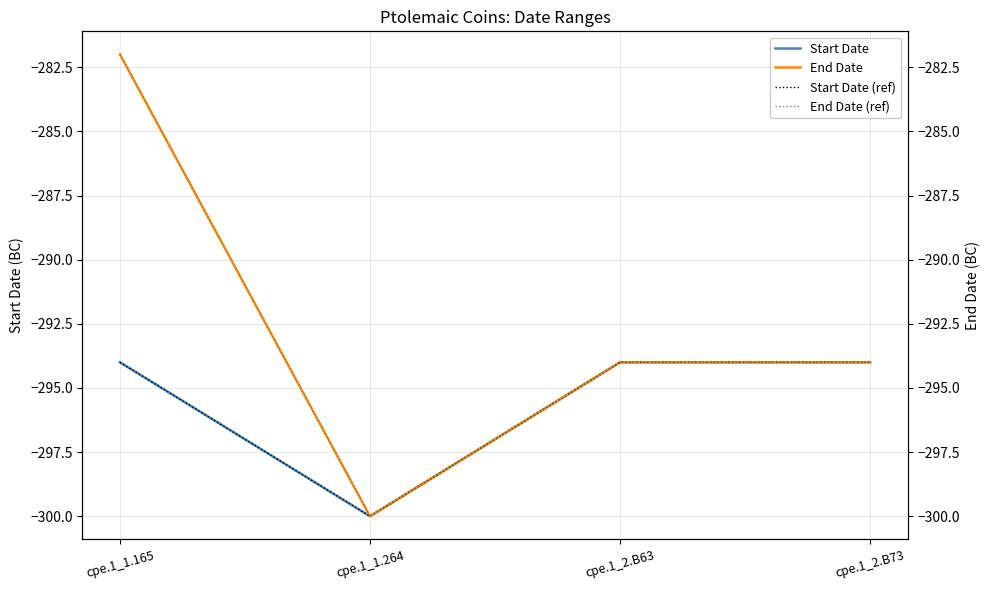

What is the approximate value of Start Date (ref) at cpe.1_2.B73?

-294